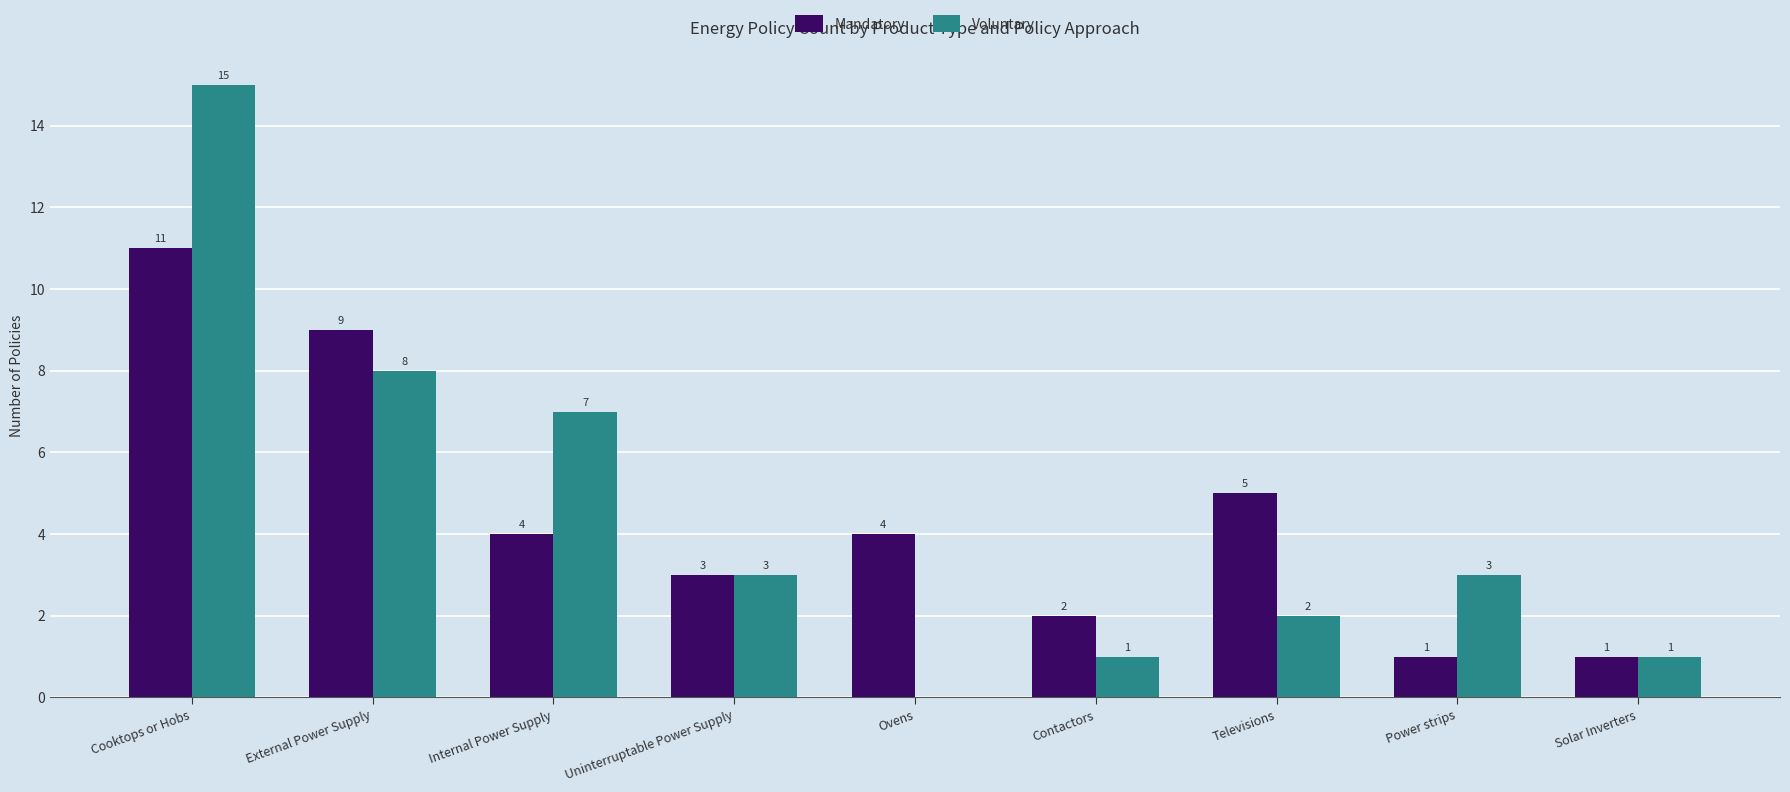

The value of Voluntary at Ovens is 5. True or false?

False